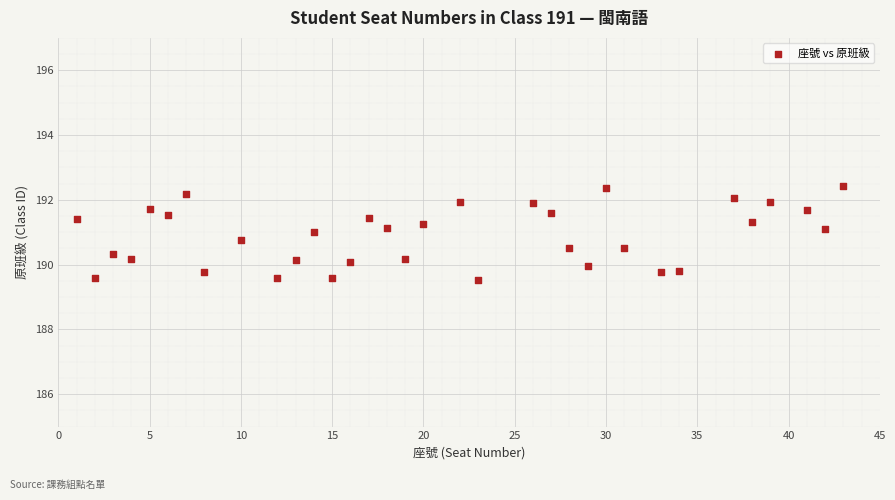

What is the range of Y values (max minus min)?

2.9